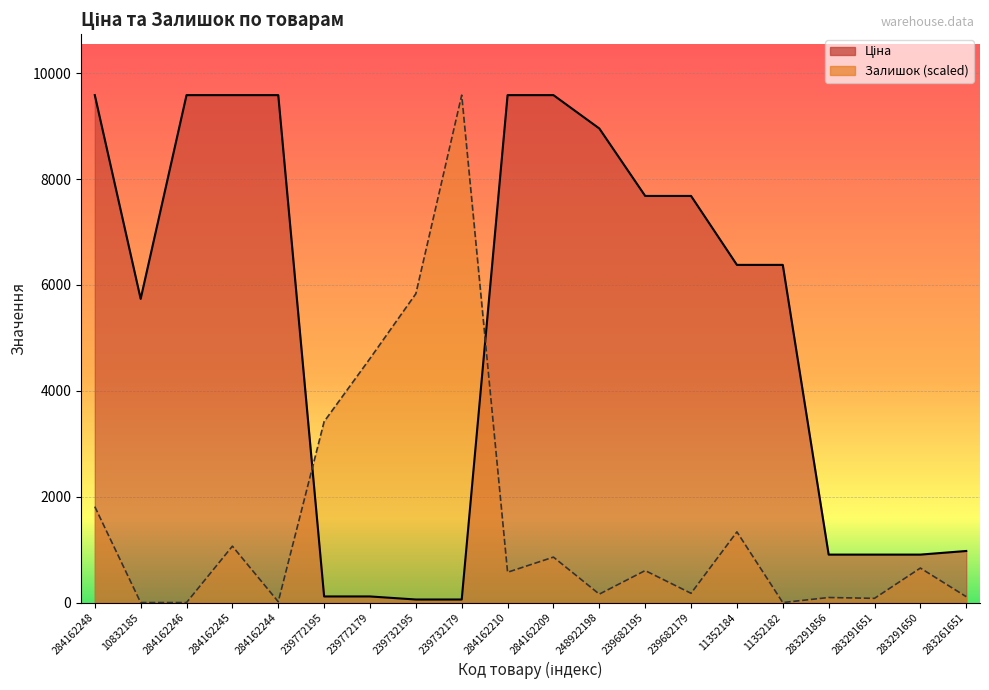

What is the difference between the maximum and minimum values in the Ціна series?

9527.7